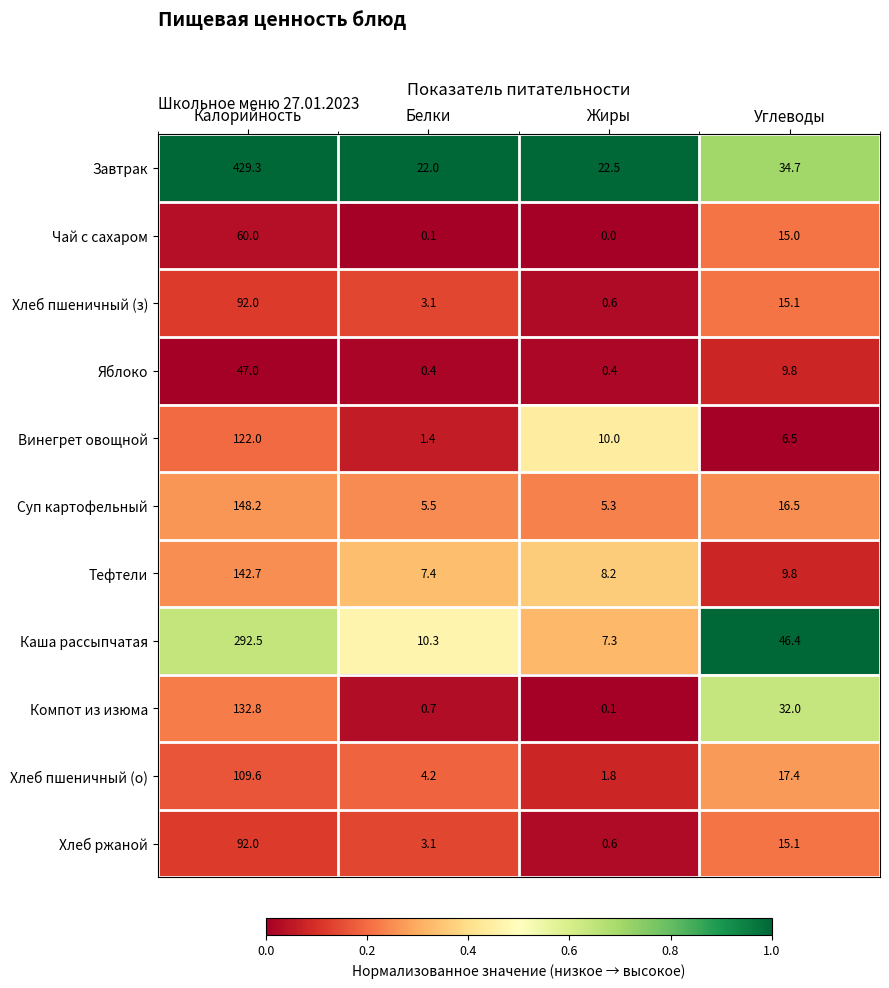

True or false: Компот из изюма has a value of 9.6 at Углеводы.

False